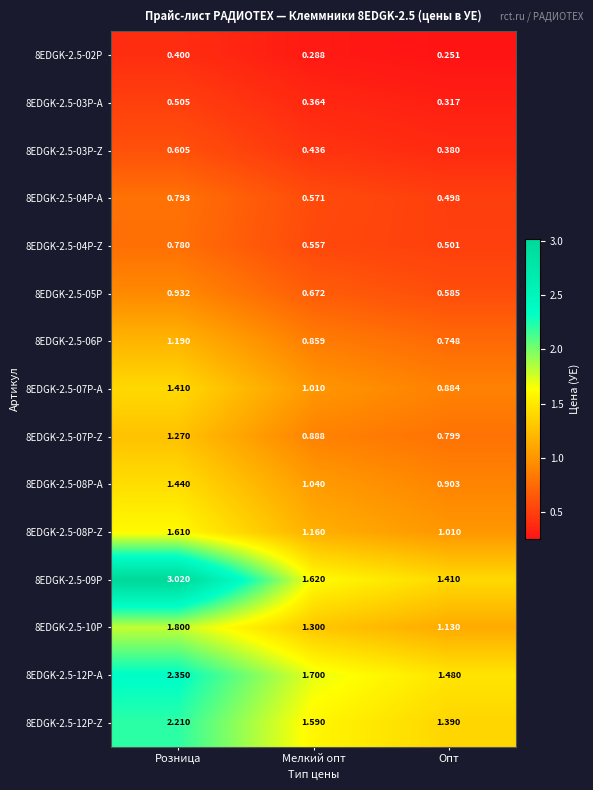

Which category has the lowest value in the 8EDGK-2.5-09P series?

Опт